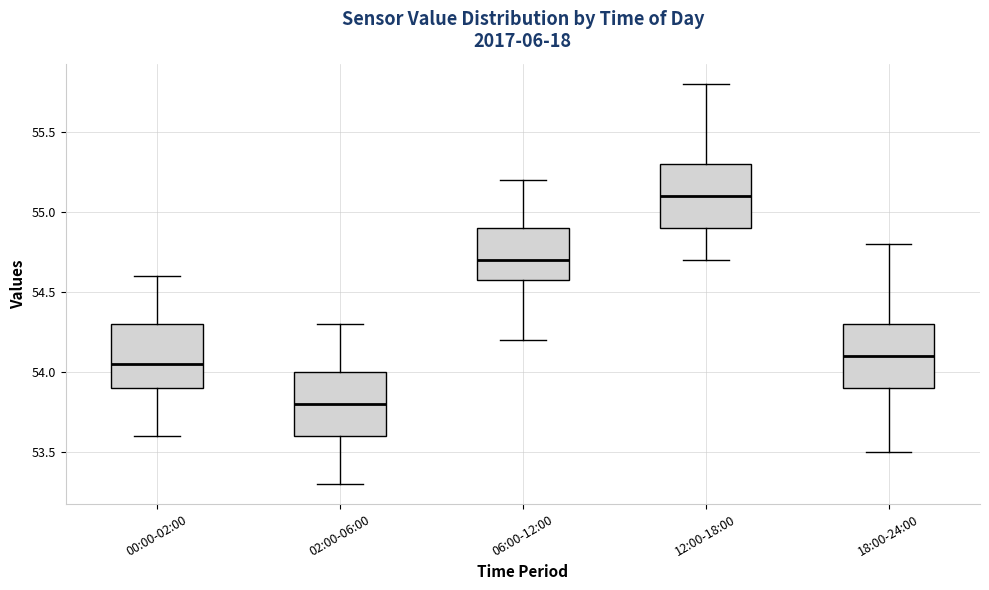

Reading left to right, transcribe this box plot: for each box, give where its median line is, the range the box spans, and where its two whiskers end, as read against the y-axis. The values are not printed on the chart, so give them approximately, as read against the axis.

00:00-02:00: median 54.05, box 53.90 to 54.30, whiskers 53.60 to 54.60
02:00-06:00: median 53.80, box 53.60 to 54.00, whiskers 53.30 to 54.30
06:00-12:00: median 54.70, box 54.60 to 54.90, whiskers 54.20 to 55.20
12:00-18:00: median 55.10, box 54.90 to 55.30, whiskers 54.70 to 55.80
18:00-24:00: median 54.10, box 53.90 to 54.30, whiskers 53.50 to 54.80